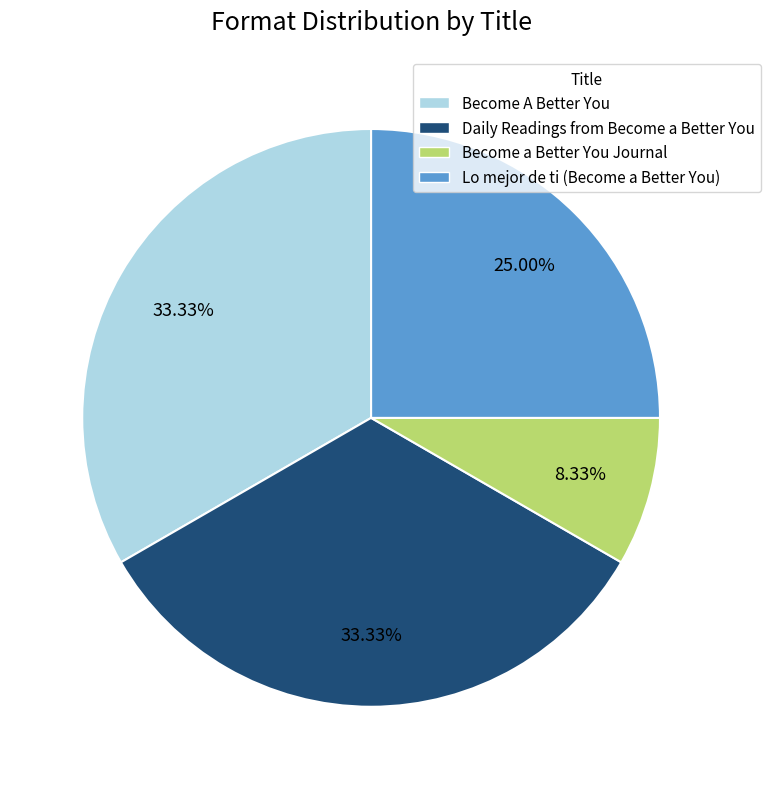

The Lo mejor de ti (Become a Better You) slice represents 11% of the pie. True or false?

False